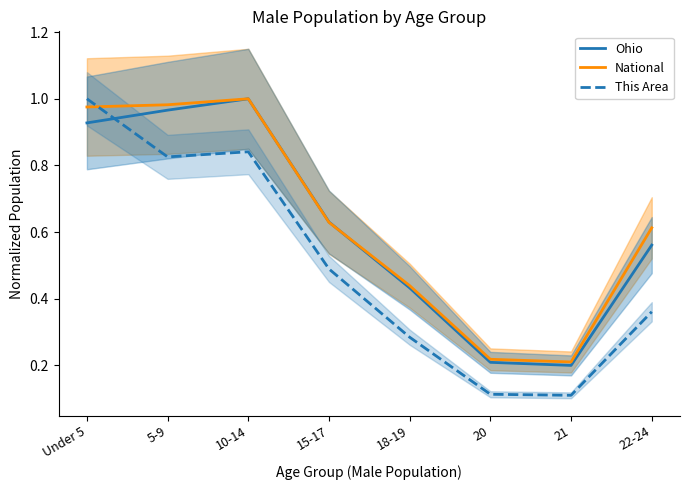

The National series shows 0.7 at 18-19. True or false?

False